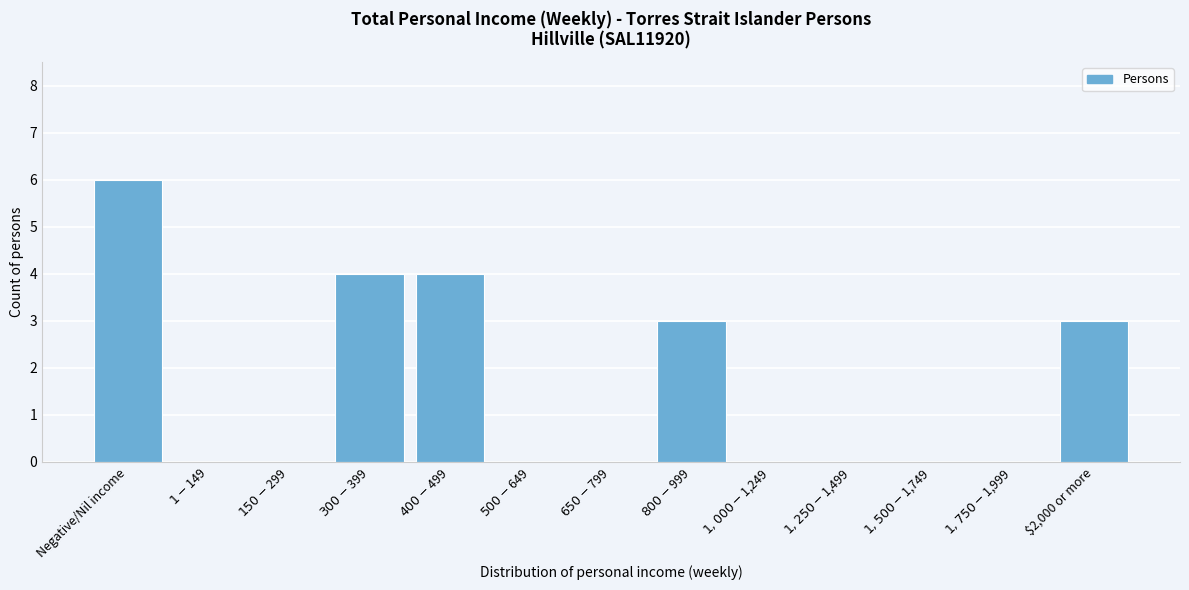

What is the sum of all values?

20